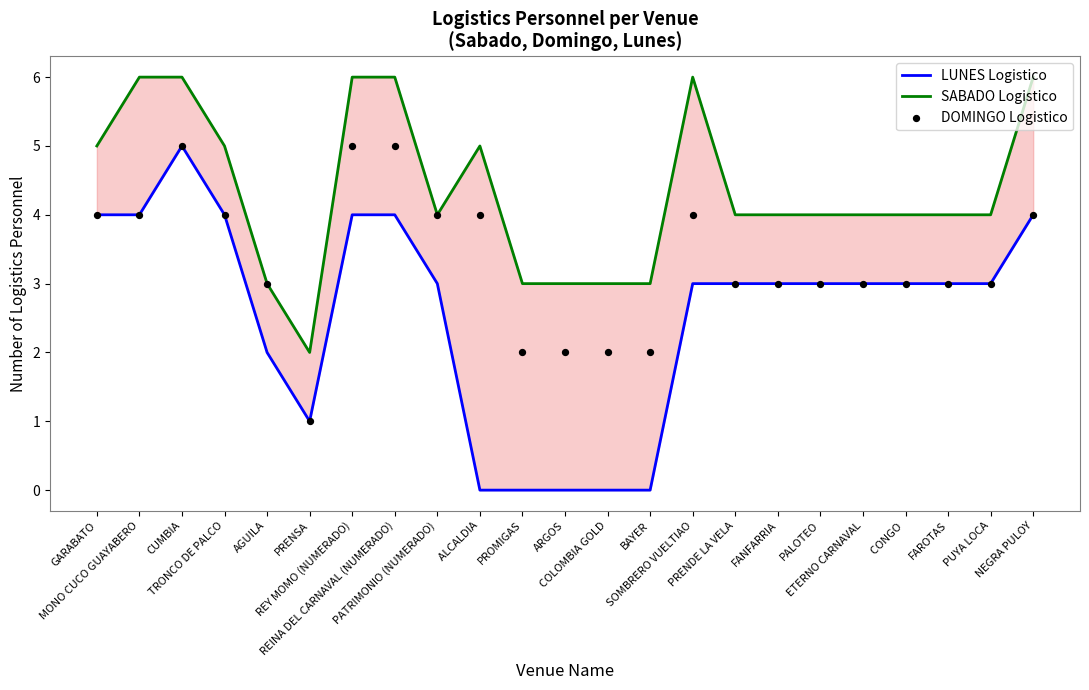

Which series reaches the maximum Y coordinate?

SABADO Logistico